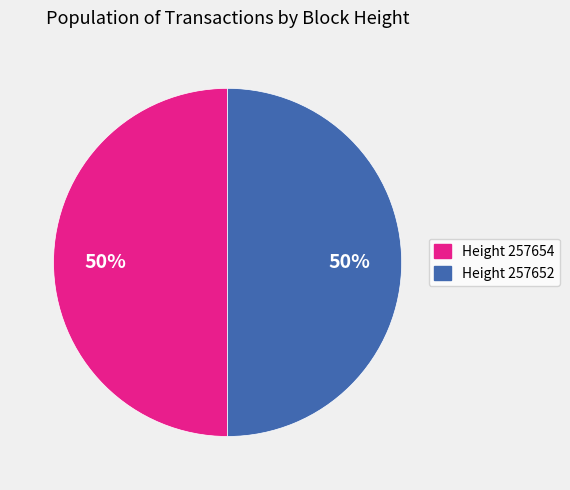

To the nearest percent, what portion does Height 257654 represent?

50%